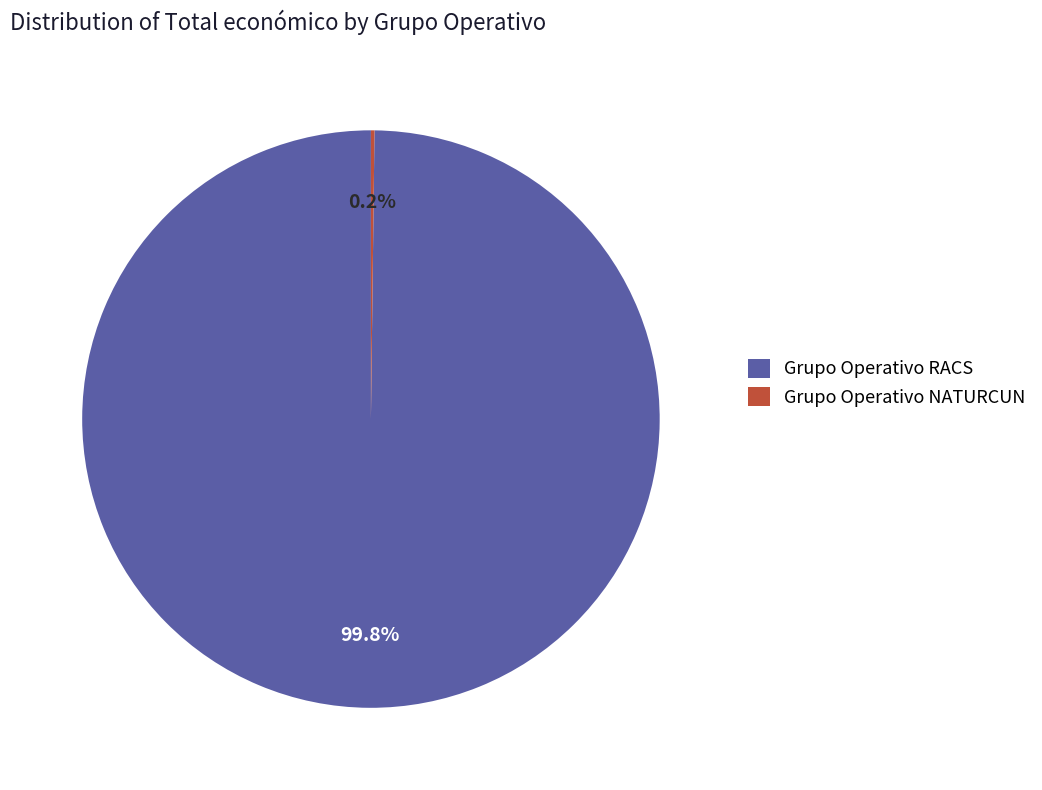

What portion of the pie excludes Grupo Operativo RACS?

0.2%